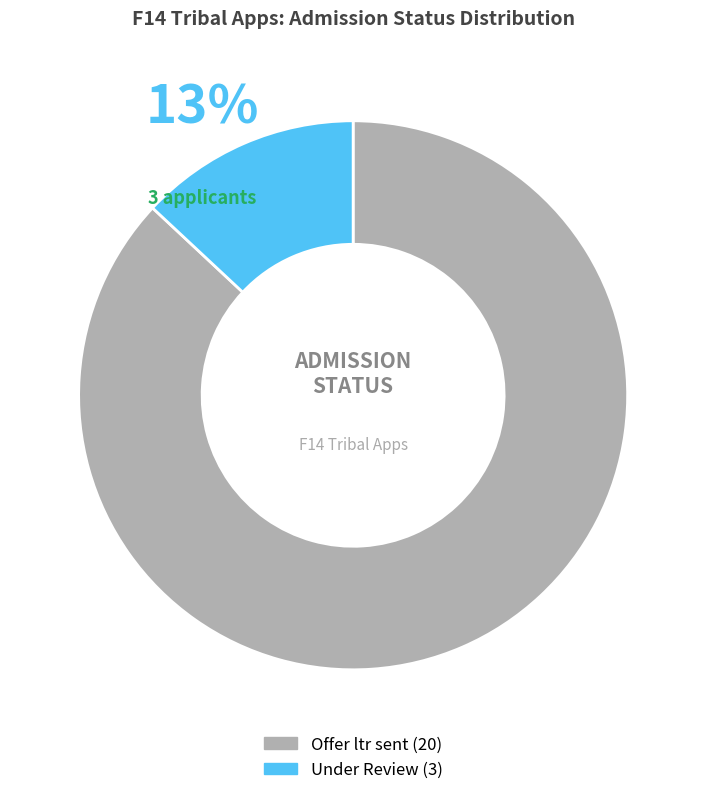

Approximately how many times larger is the value at Offer ltr sent compared to Under Review?

6.7